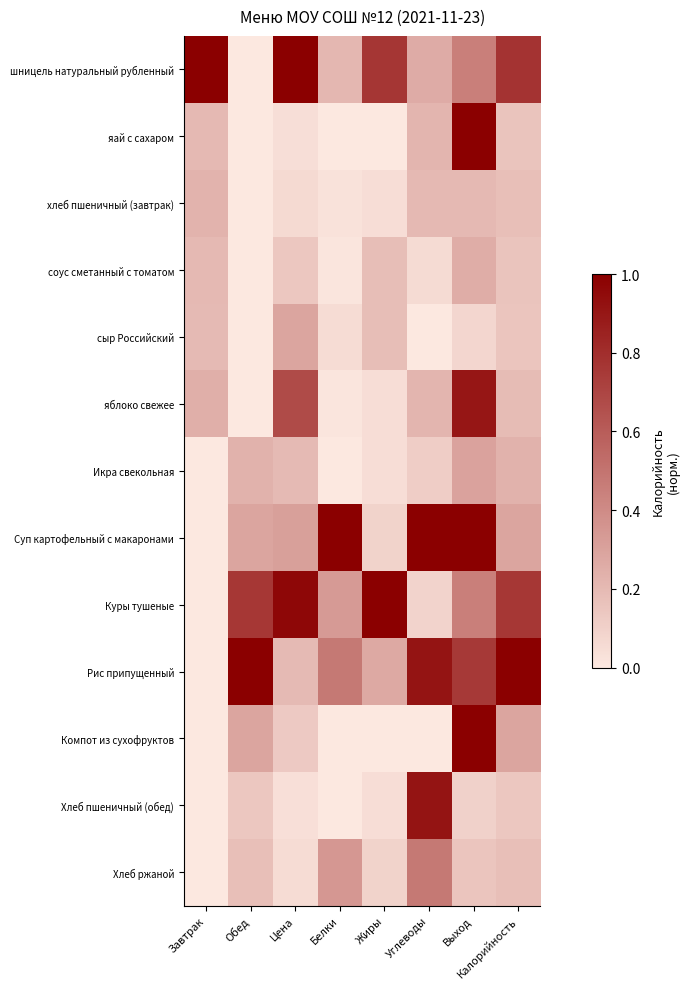

Reading right to left, list all the values displayed in this chart.

шницель натуральный рубленный: Калорийность=0.8	Выход=0.5	Углеводы=0.3	Жиры=0.8	Белки=0.2	Цена=1.0	Обед=0.0	Завтрак=1.0
яай с сахаром: Калорийность=0.2	Выход=1.0	Углеводы=0.2	Жиры=0.0	Белки=0.0	Цена=0.0	Обед=0.0	Завтрак=0.2
хлеб пшеничный (завтрак): Калорийность=0.2	Выход=0.2	Углеводы=0.2	Жиры=0.0	Белки=0.0	Цена=0.1	Обед=0.0	Завтрак=0.2
соус сметанный с томатом: Калорийность=0.2	Выход=0.2	Углеводы=0.1	Жиры=0.2	Белки=0.0	Цена=0.1	Обед=0.0	Завтрак=0.2
сыр Российский: Калорийность=0.2	Выход=0.1	Углеводы=0.0	Жиры=0.2	Белки=0.1	Цена=0.3	Обед=0.0	Завтрак=0.2
яблоко свежее: Калорийность=0.2	Выход=0.9	Углеводы=0.2	Жиры=0.0	Белки=0.0	Цена=0.7	Обед=0.0	Завтрак=0.2
Икра свекольная: Калорийность=0.2	Выход=0.3	Углеводы=0.1	Жиры=0.0	Белки=0.0	Цена=0.2	Обед=0.2	Завтрак=0.0
Суп картофельный с макаронами: Калорийность=0.3	Выход=1.0	Углеводы=1.0	Жиры=0.1	Белки=1.0	Цена=0.3	Обед=0.3	Завтрак=0.0
Куры тушеные: Калорийность=0.8	Выход=0.5	Углеводы=0.1	Жиры=1.0	Белки=0.3	Цена=1.0	Обед=0.8	Завтрак=0.0
Рис припущенный: Калорийность=1.0	Выход=0.8	Углеводы=0.9	Жиры=0.3	Белки=0.5	Цена=0.2	Обед=1.0	Завтрак=0.0
Компот из сухофруктов: Калорийность=0.3	Выход=1.0	Углеводы=0.0	Жиры=0.0	Белки=0.0	Цена=0.1	Обед=0.3	Завтрак=0.0
Хлеб пшеничный (обед): Калорийность=0.1	Выход=0.1	Углеводы=0.9	Жиры=0.0	Белки=0.0	Цена=0.0	Обед=0.1	Завтрак=0.0
Хлеб ржаной: Калорийность=0.2	Выход=0.1	Углеводы=0.5	Жиры=0.1	Белки=0.3	Цена=0.1	Обед=0.2	Завтрак=0.0